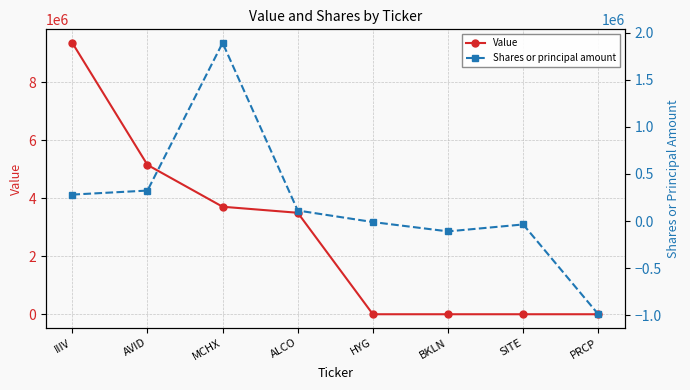

What is the difference between the Shares or principal amount values at PRCP and SITE?

952091